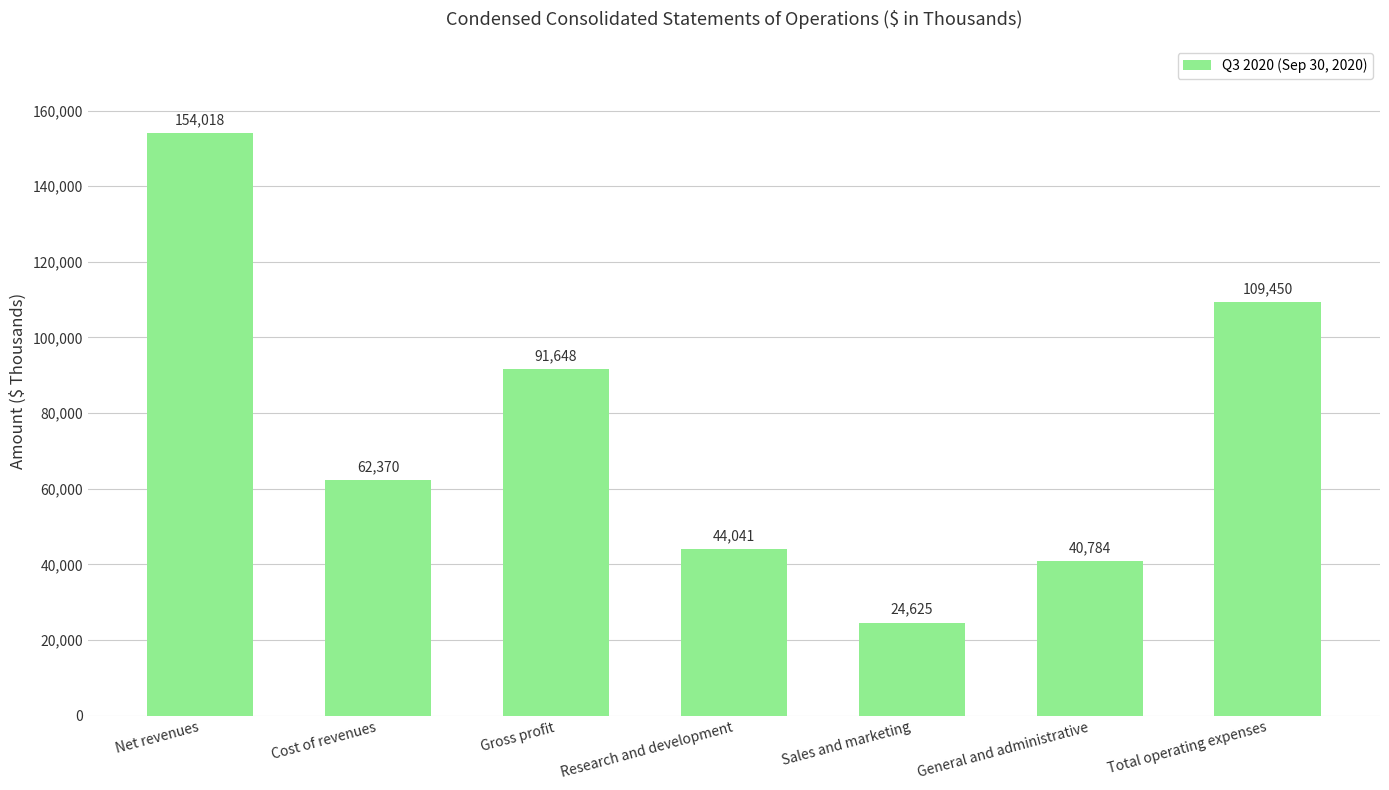

What is the difference between the values at Cost of revenues and Net revenues?

91648